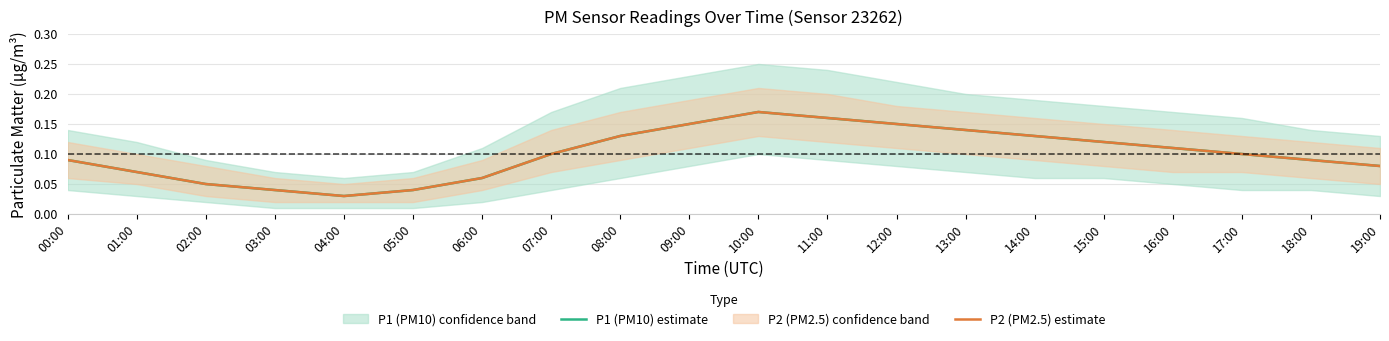

True or false: P2 (PM2.5) estimate and P1 (PM10) estimate cross at least once.

False